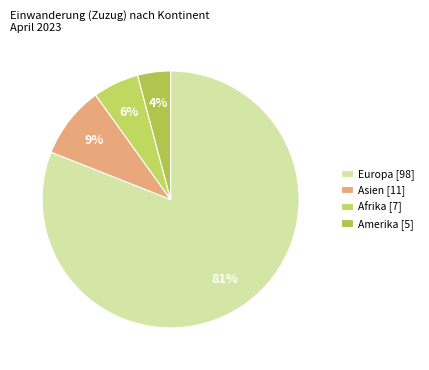

How many segments does this pie chart have?

4